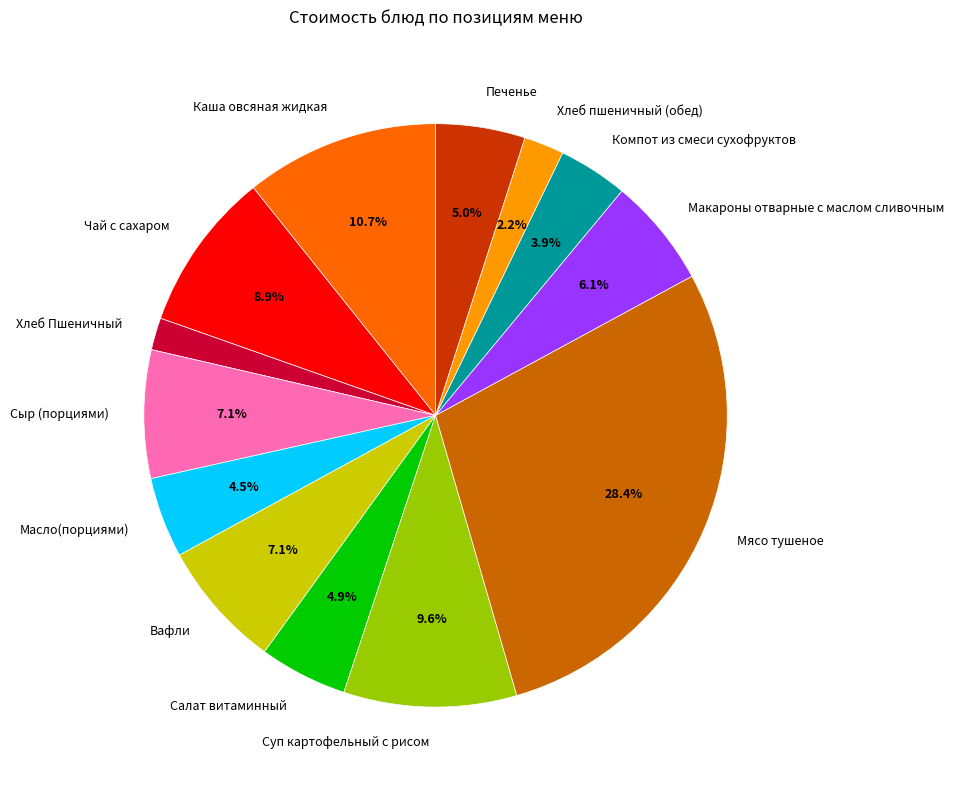

What is the ratio of the value at Хлеб Пшеничный to the value at Салат витаминный?

0.4